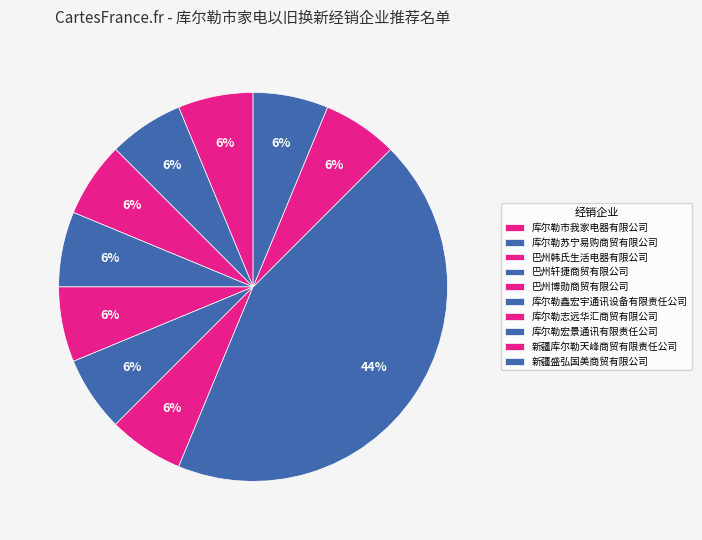

Does any single category account for the majority?

No